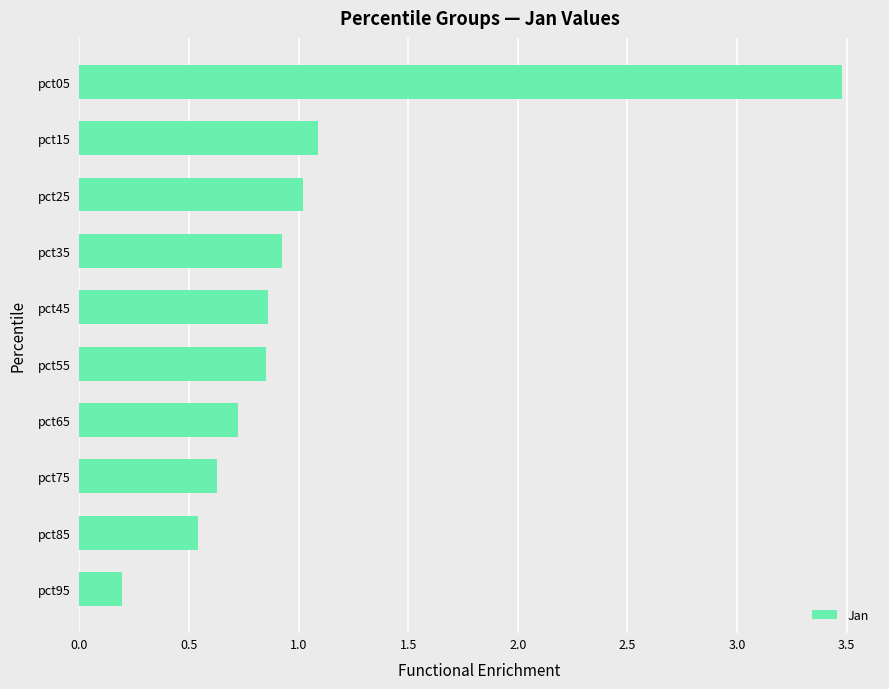

The chart shows a value of 0.9 at pct55. True or false?

True